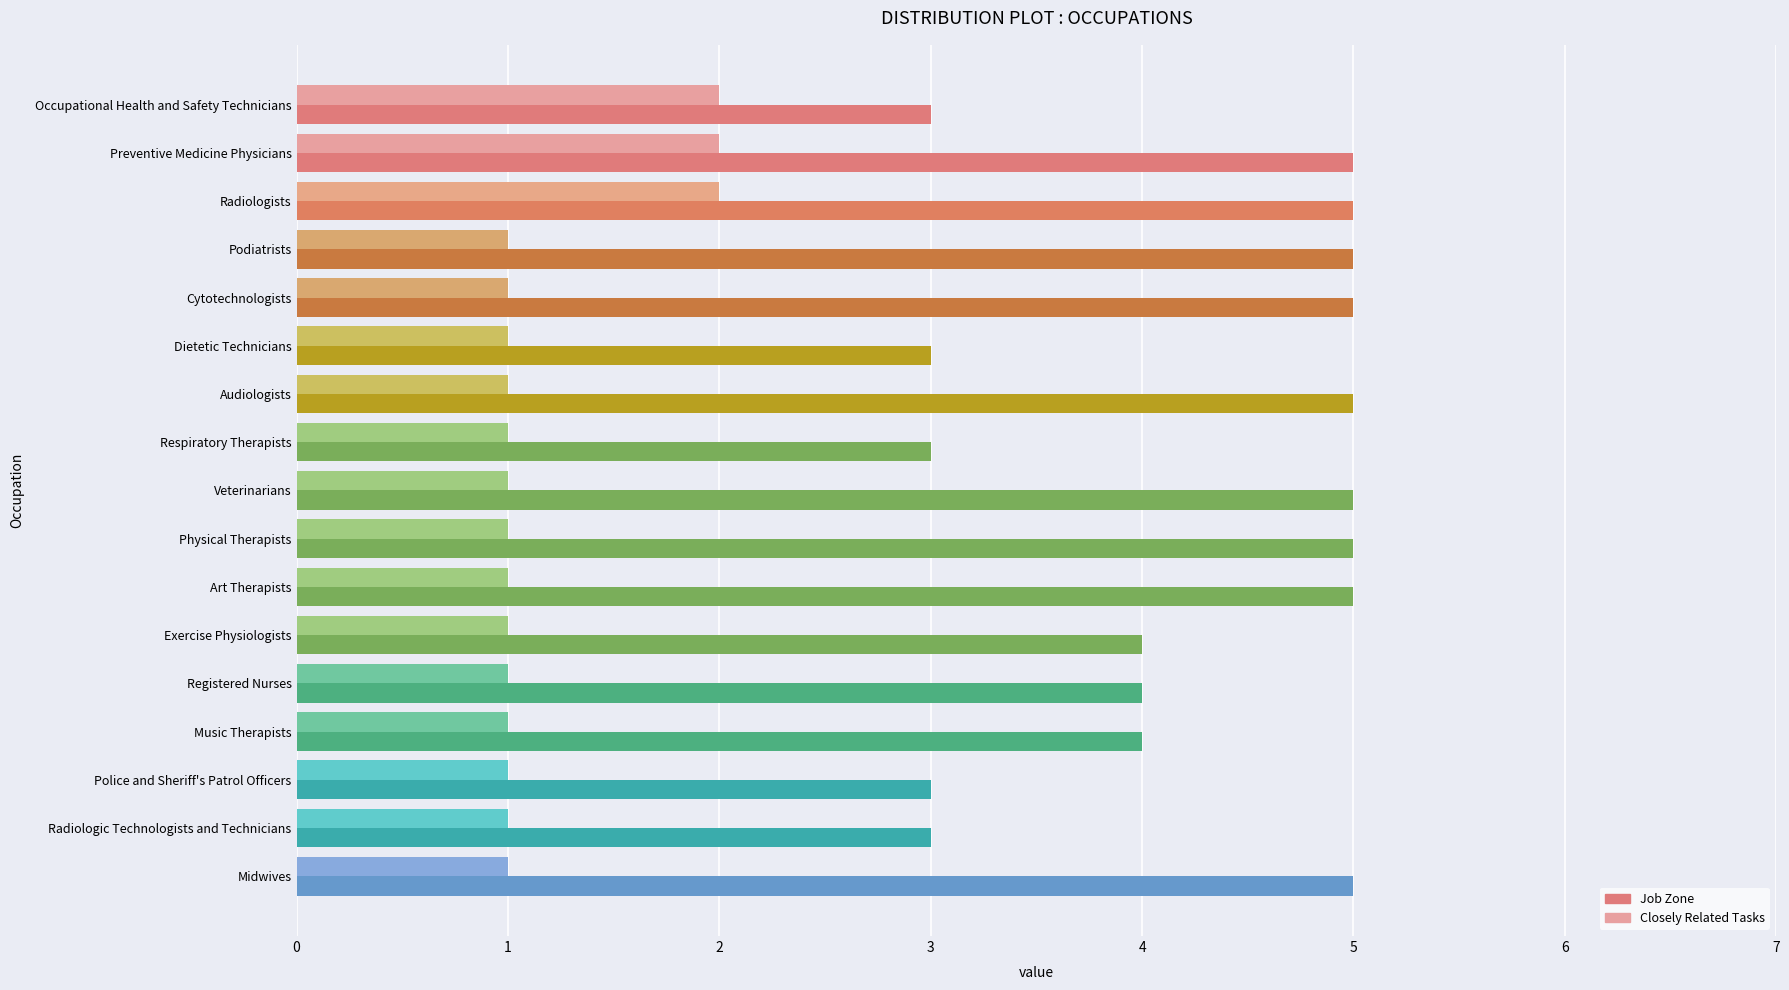

What value does the Job Zone series have at Music Therapists?

4